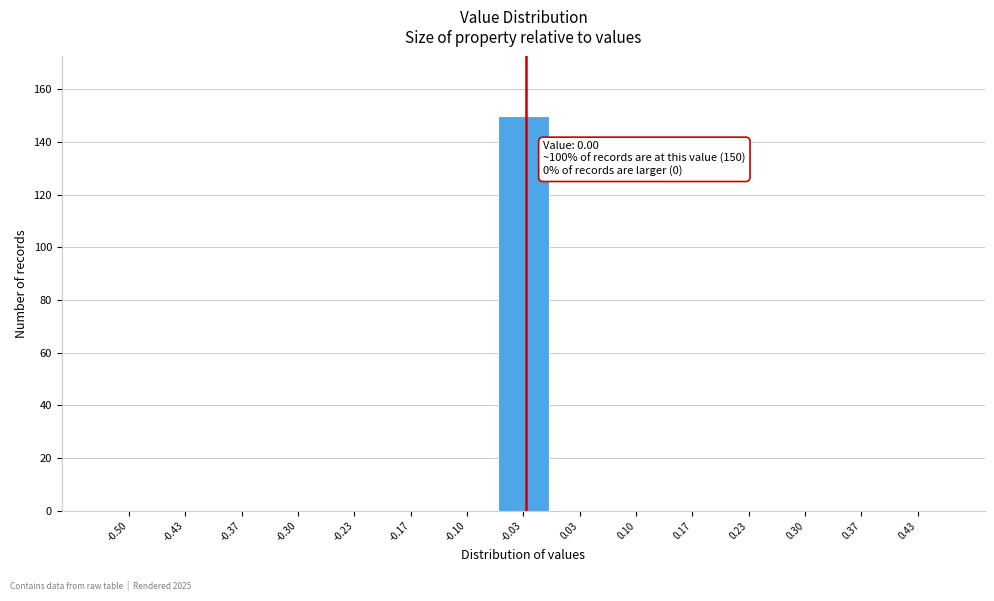

What is the maximum value shown in the chart?

150